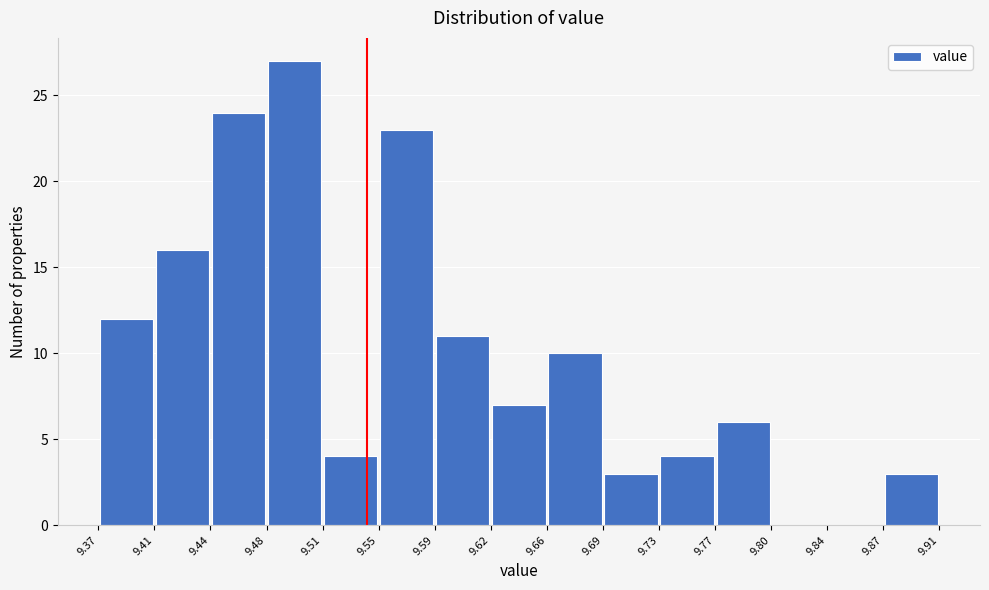

How tall is the bar that spans 9.44 to 9.48 on the x-axis? The values are not printed on the chart, so give them approximately, as read against the axis.

24